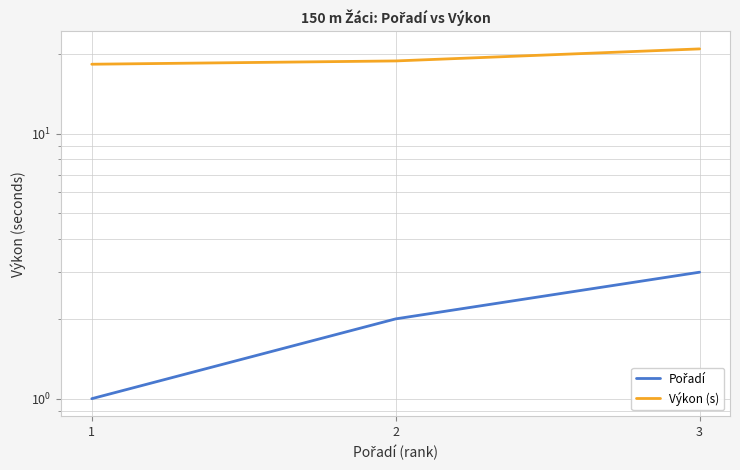

The Pořadí series shows 4.8 at 3. True or false?

False